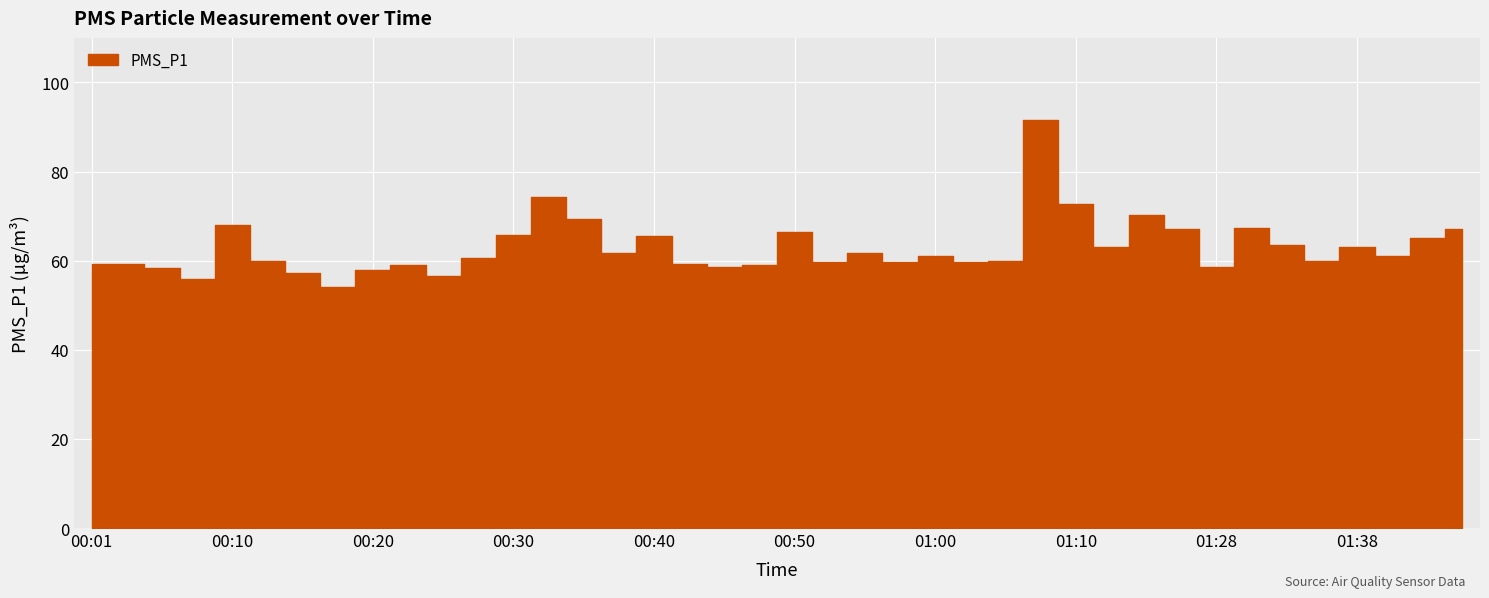

What position from the left is 00:03?

2